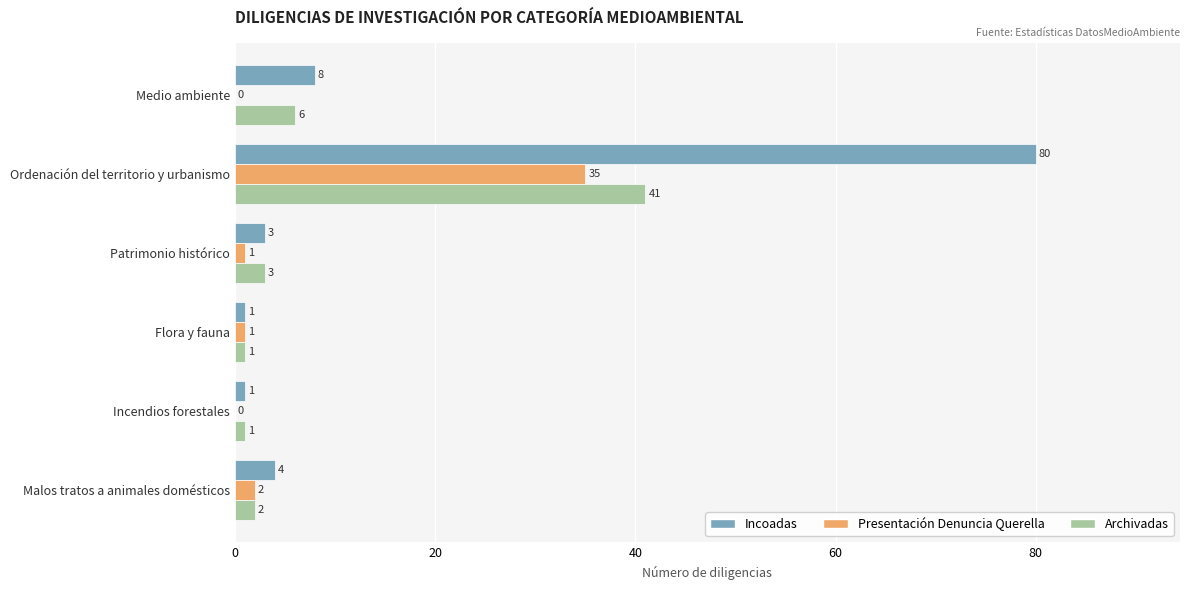

What are all the series names shown in the legend?

Incoadas, Presentación Denuncia Querella, Archivadas